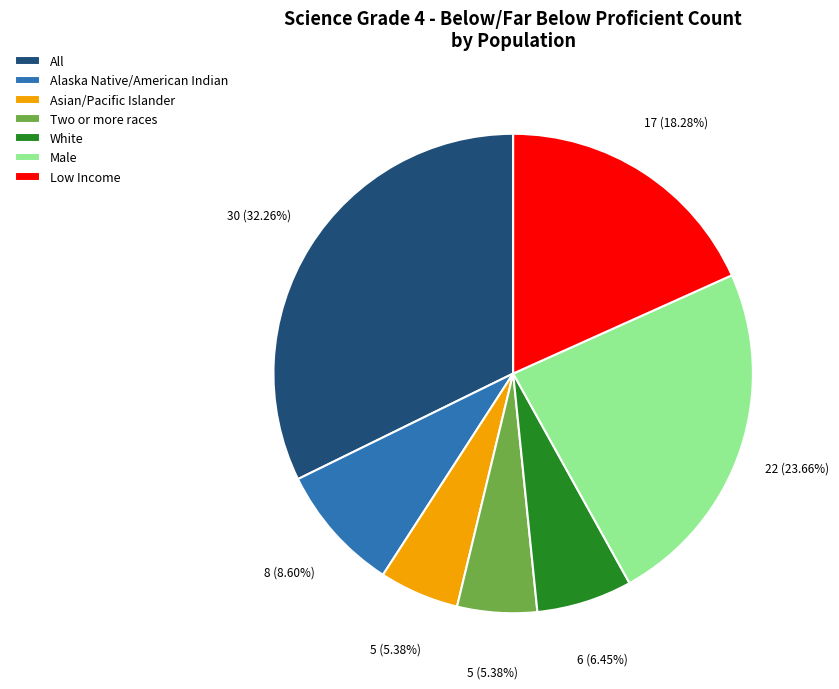

Count the number of slices in the pie.

7